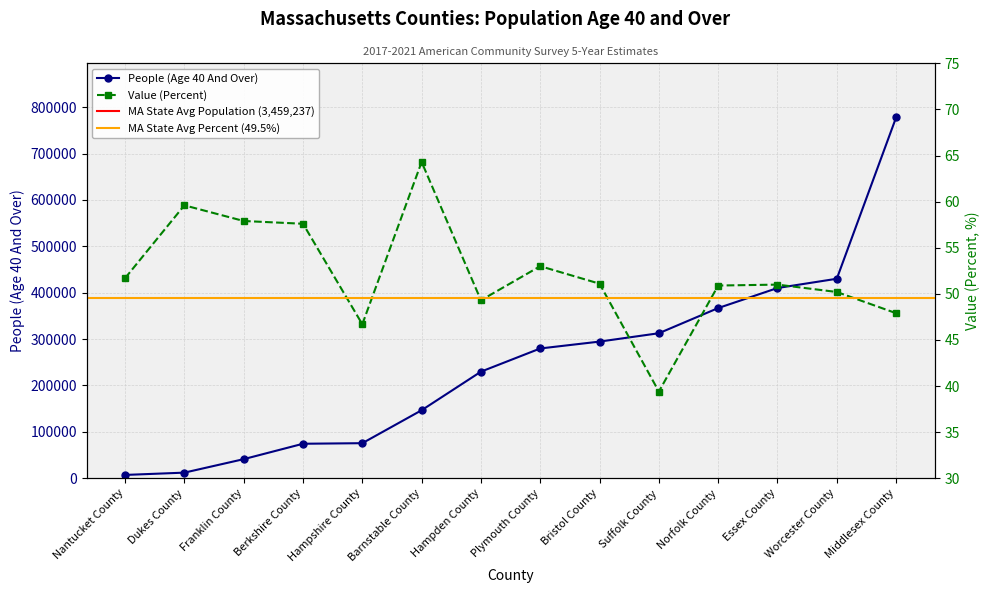

What is the value of the Value (Percent) point at the 14th from the left?

47.9